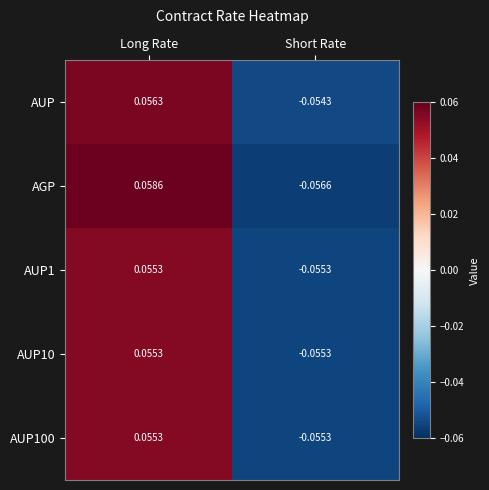

How many values in AUP1 are below zero?

1